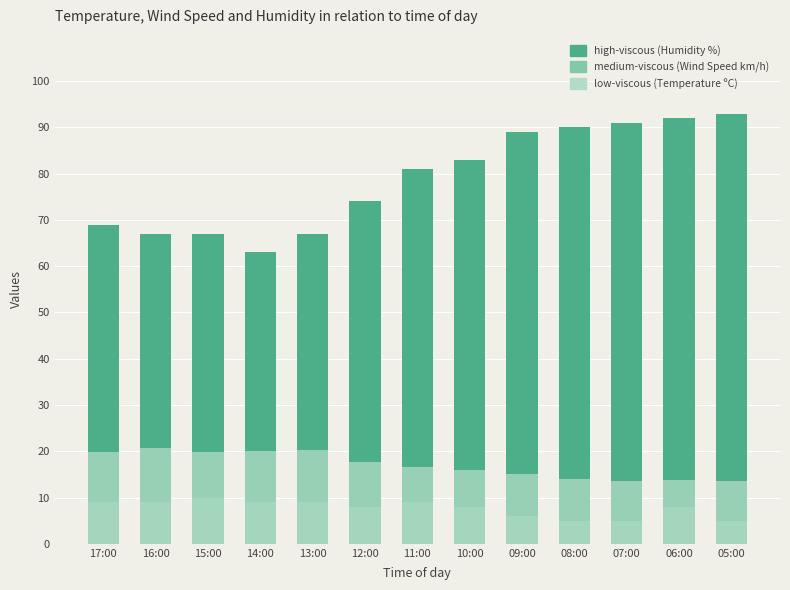

The value of high-viscous (Humidity %) at 17:00 is 69.0. True or false?

True